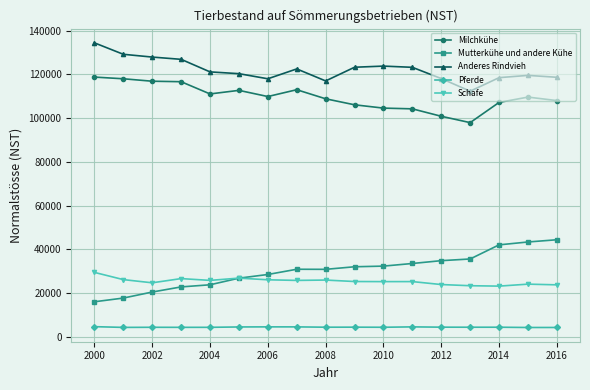

Which series has the largest range (max minus min)?

Mutterkühe und andere Kühe